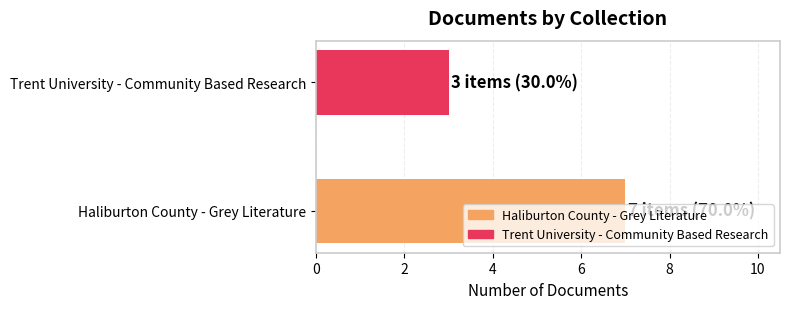

What is the change in value from Haliburton County - Grey Literature to Trent University - Community Based Research?

-4